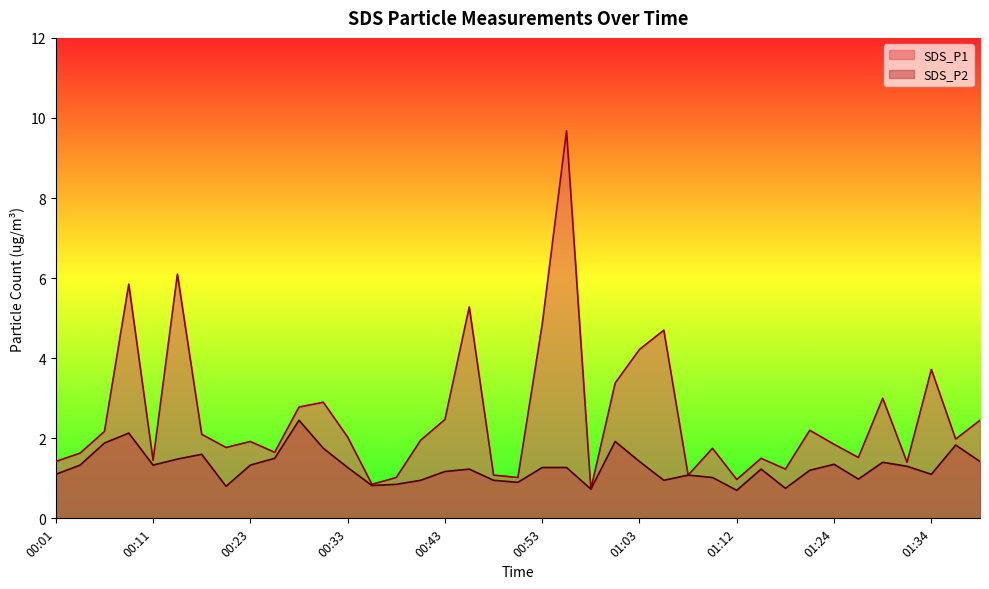

How many data points in SDS_P1 are above 1?

36